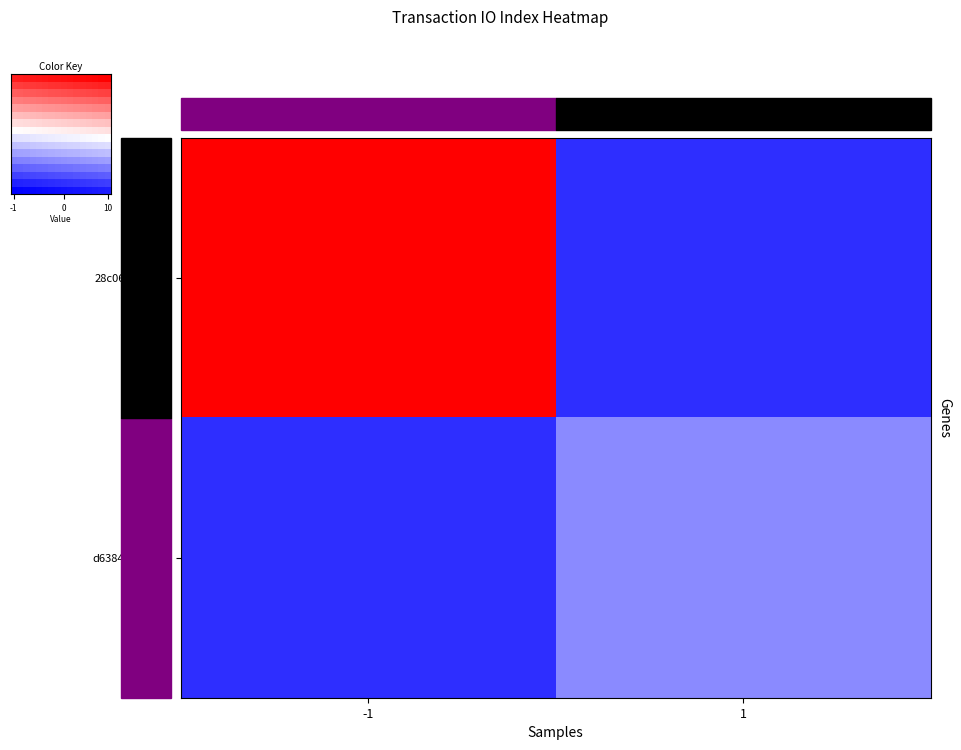

What is the greatest value displayed?

10.0